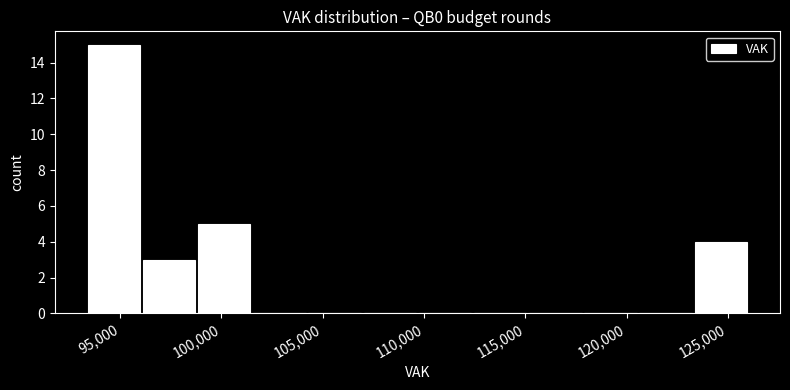

Which range on the x-axis has the tallest bar?

93500 to 96000